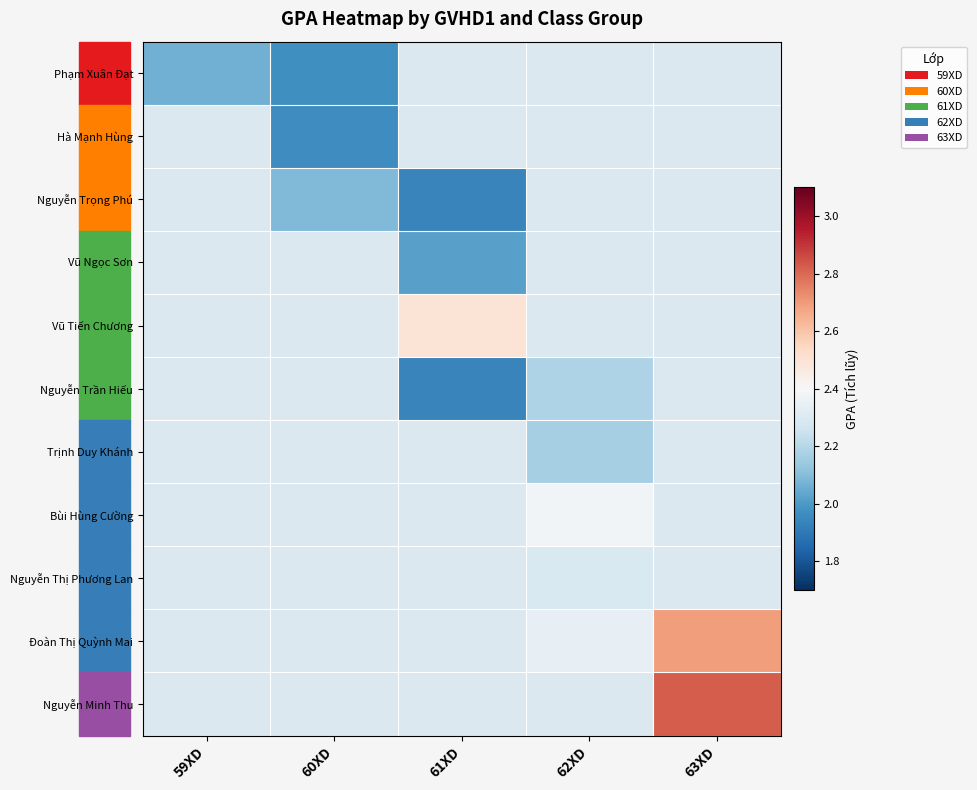

True or false: Phạm Xuân Đạt has a value of 2.0 at 60XD.

True